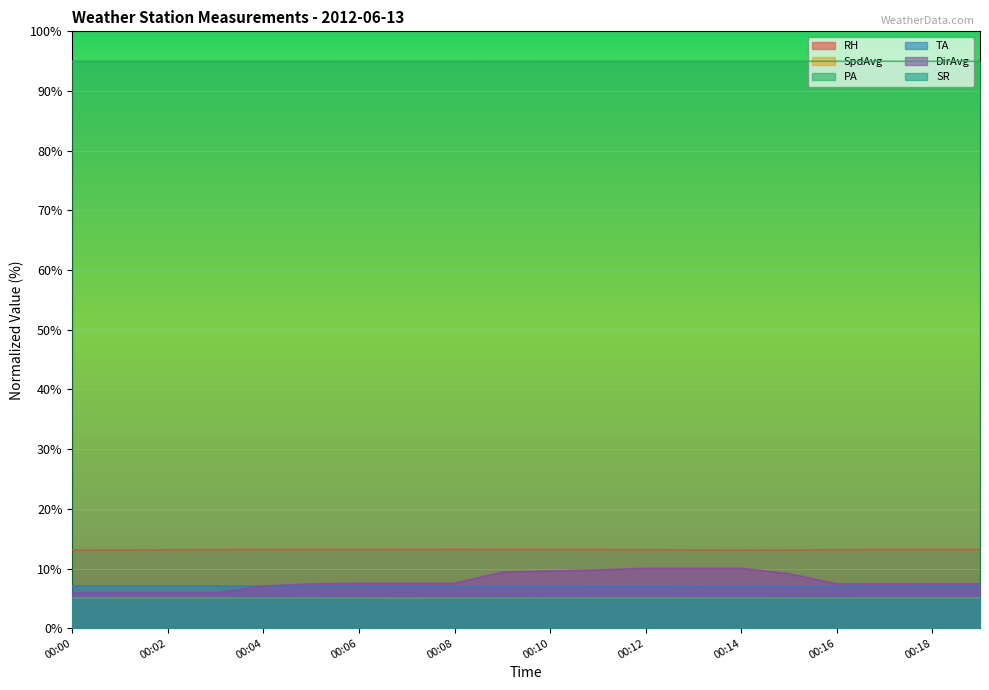

How many series are shown in this chart?

6